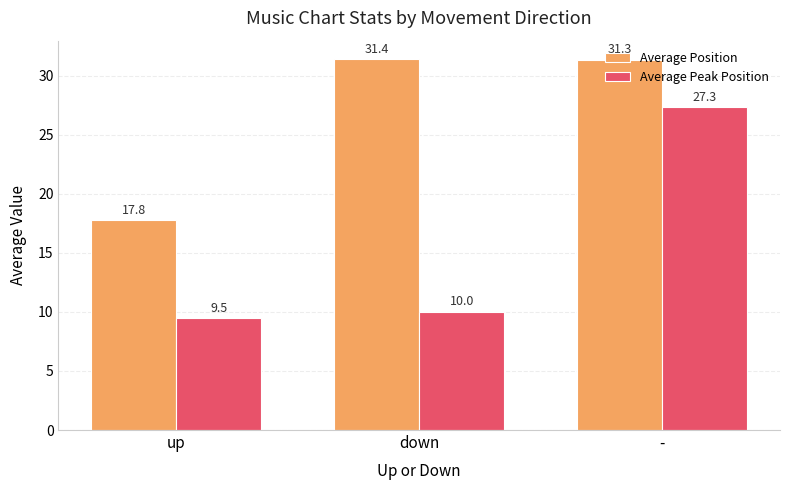

Rank the series at down from lowest to highest value.

Average Peak Position, Average Position